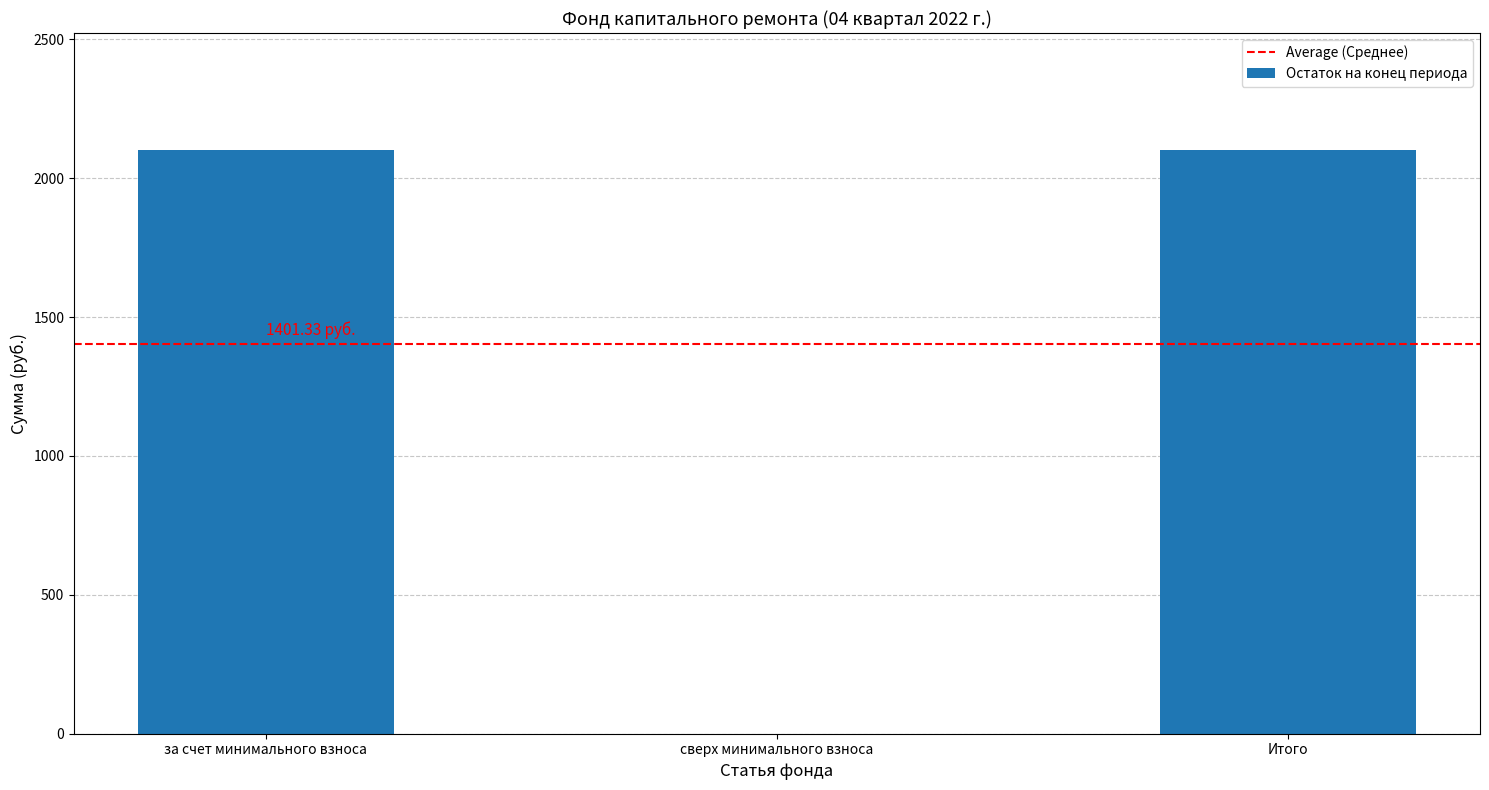

What is the sum of the values at сверх минимального взноса and за счет минимального взноса?

2102